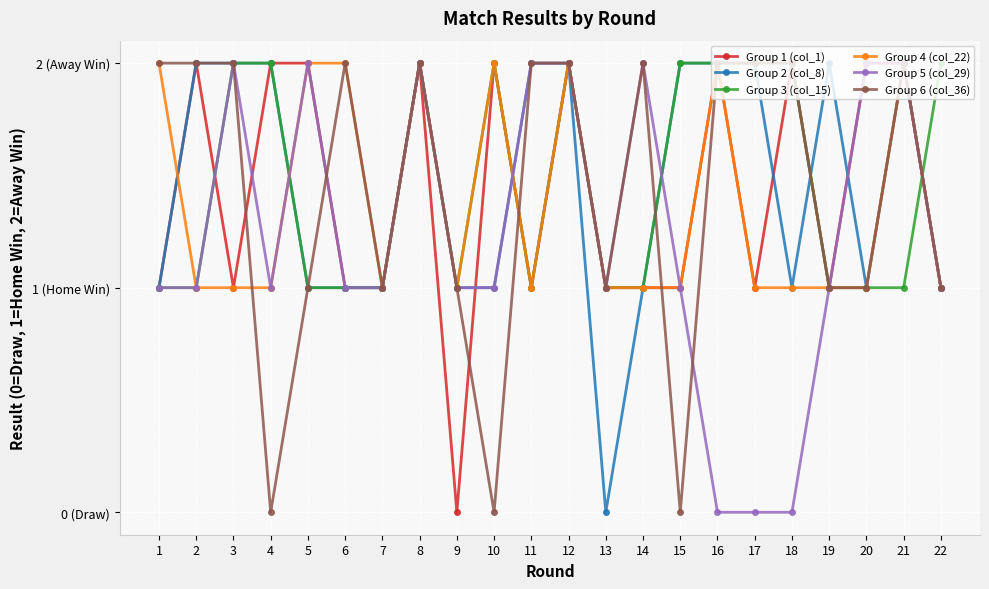

Is the value of Group 5 (col_29) at 3 greater than the value of Group 4 (col_22) at 19?

Yes